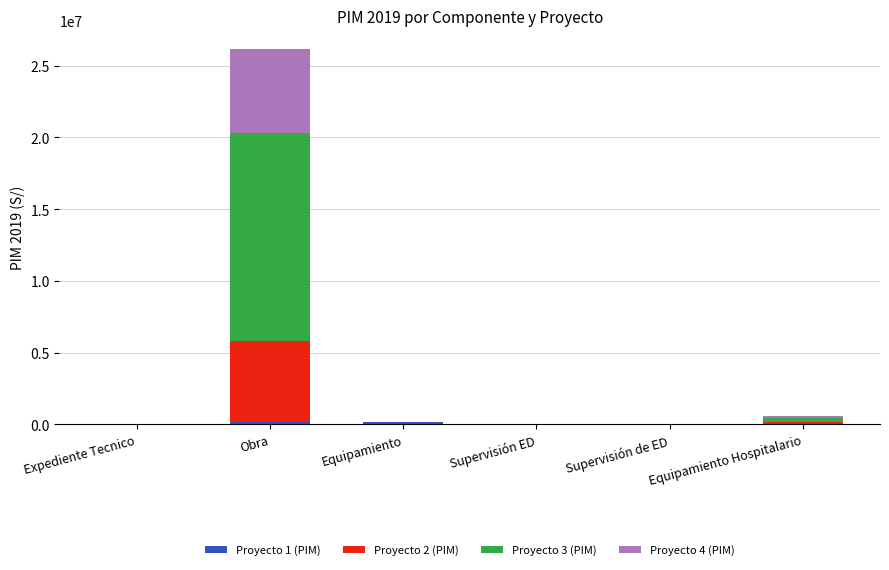

At which category is the sum across all series the highest?

Obra